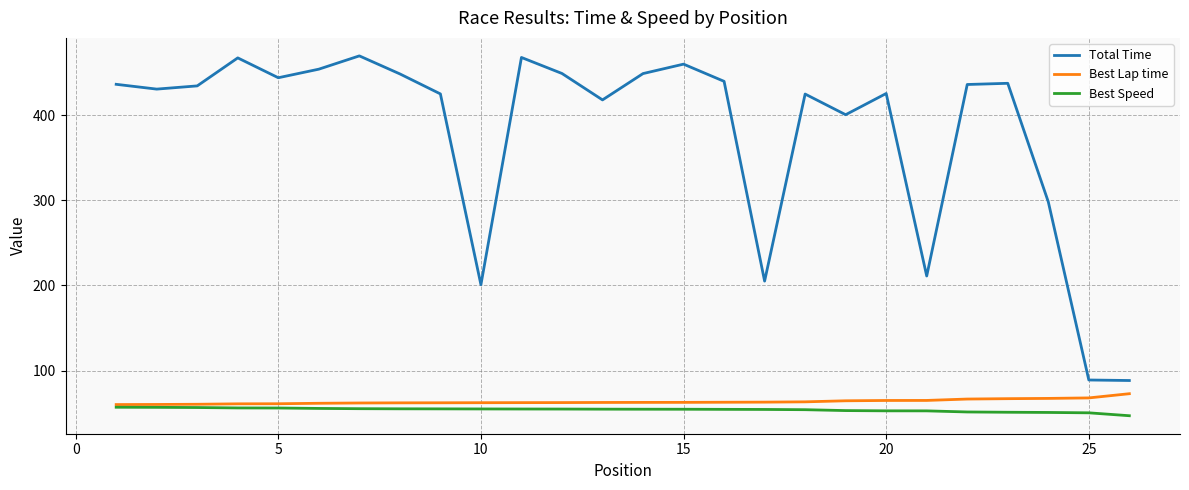

What is the greatest value displayed?

469.5